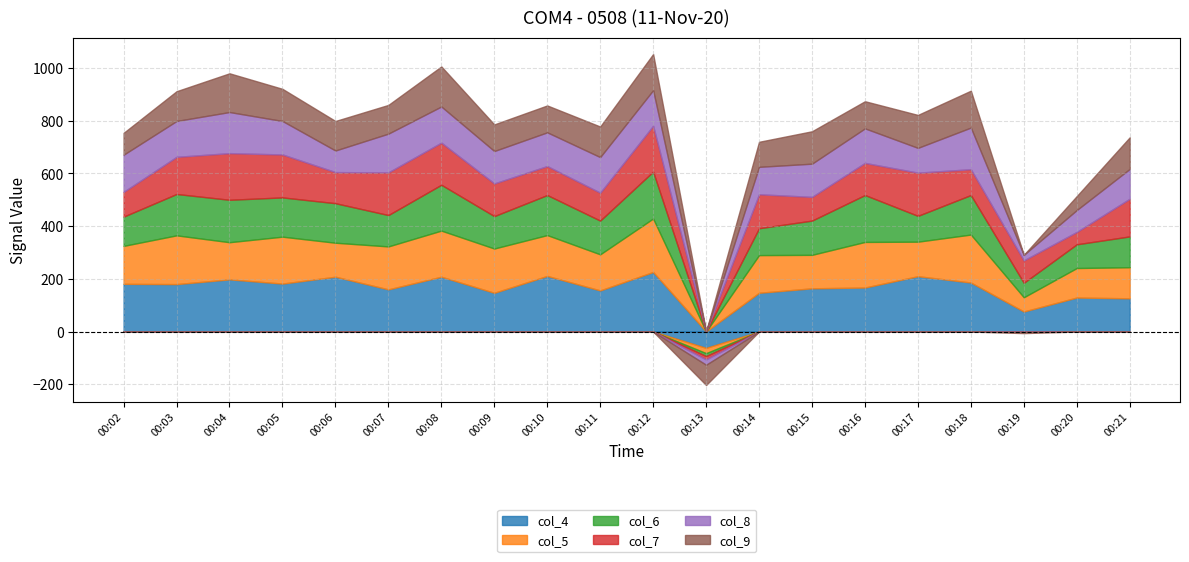

Is it true that col_9 equals 125 at 00:17?

True